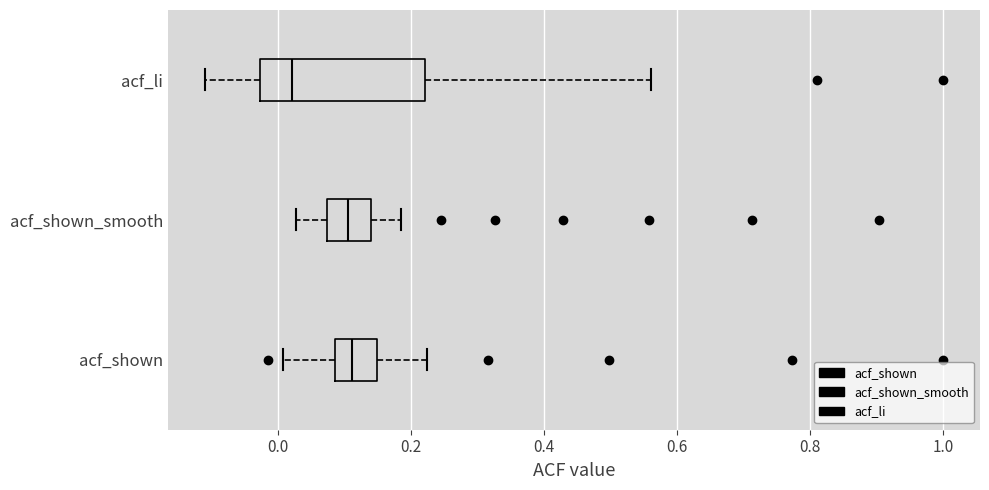

Reading bottom to top, read every box against the x-axis: the position of its median line, the range the box covers, and the ends of its whiskers. The values are not printed on the chart, so give them approximately, as read against the axis.

acf_shown: median 0.12, box 0.08 to 0.14, whiskers 0.00 to 0.22
acf_shown_smooth: median 0.10, box 0.08 to 0.14, whiskers 0.02 to 0.18
acf_li: median 0.02, box -0.02 to 0.22, whiskers -0.10 to 0.56